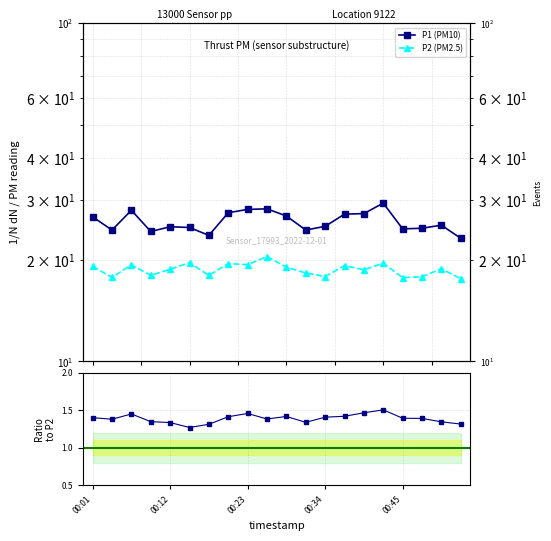

The value of P2 (PM2.5) at 00:23 is 12.6. True or false?

False